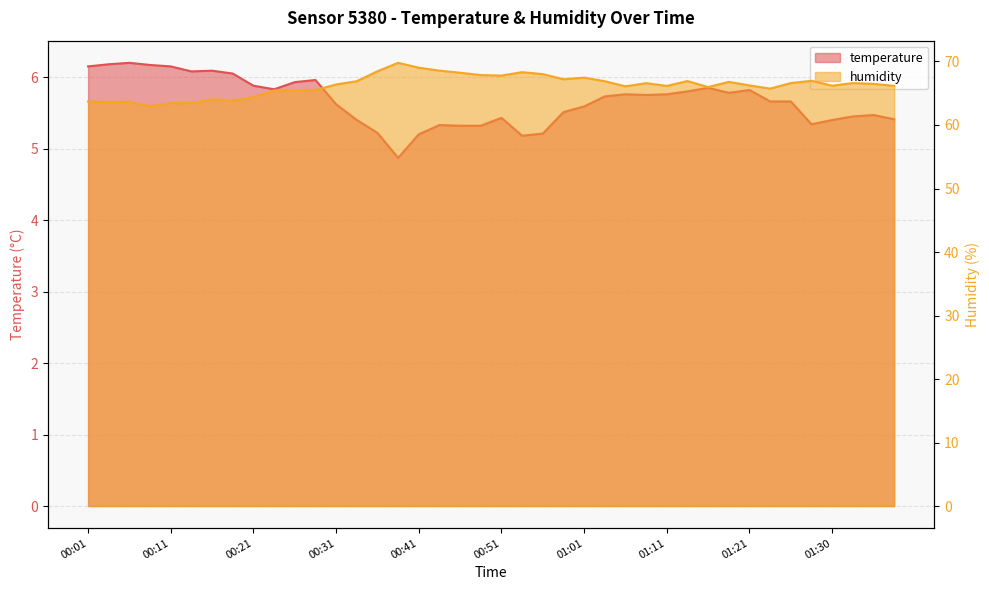

What is the difference between the humidity values at 00:43 and 01:01?

1.1